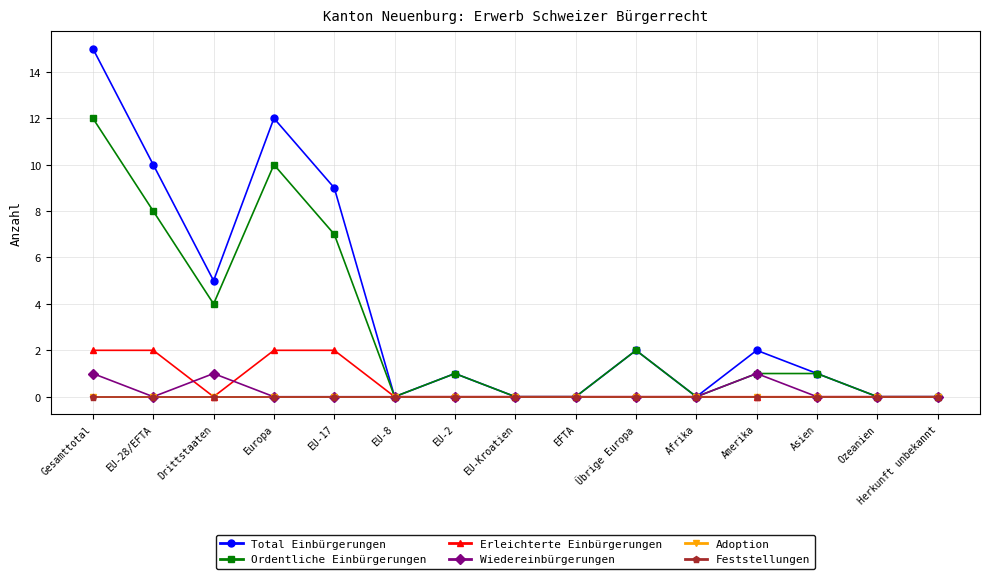

What is the total value across all series at Drittstaaten?

10